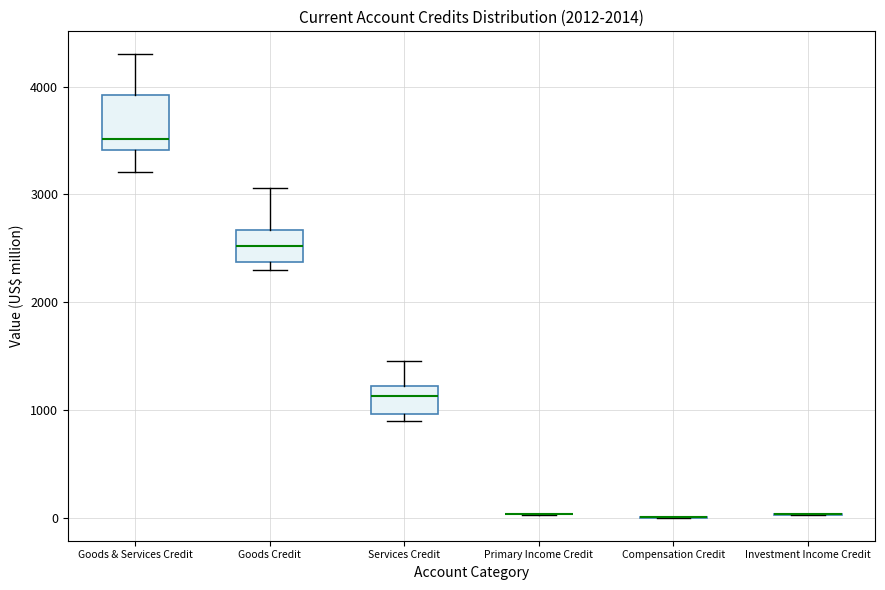

Reading left to right, read every box against the y-axis: the position of its median line, the range the box covers, and the ends of its whiskers. The values are not printed on the chart, so give them approximately, as read against the axis.

Goods & Services Credit: median 3500, box 3400 to 3900, whiskers 3200 to 4300
Goods Credit: median 2500, box 2400 to 2700, whiskers 2300 to 3100
Services Credit: median 1100, box 1000 to 1200, whiskers 900 to 1500
Primary Income Credit: box collapsed to a line at 0, whiskers 0 to 0
Compensation Credit: box collapsed to a line at 0, whiskers 0 to 0
Investment Income Credit: box collapsed to a line at 0, whiskers 0 to 0